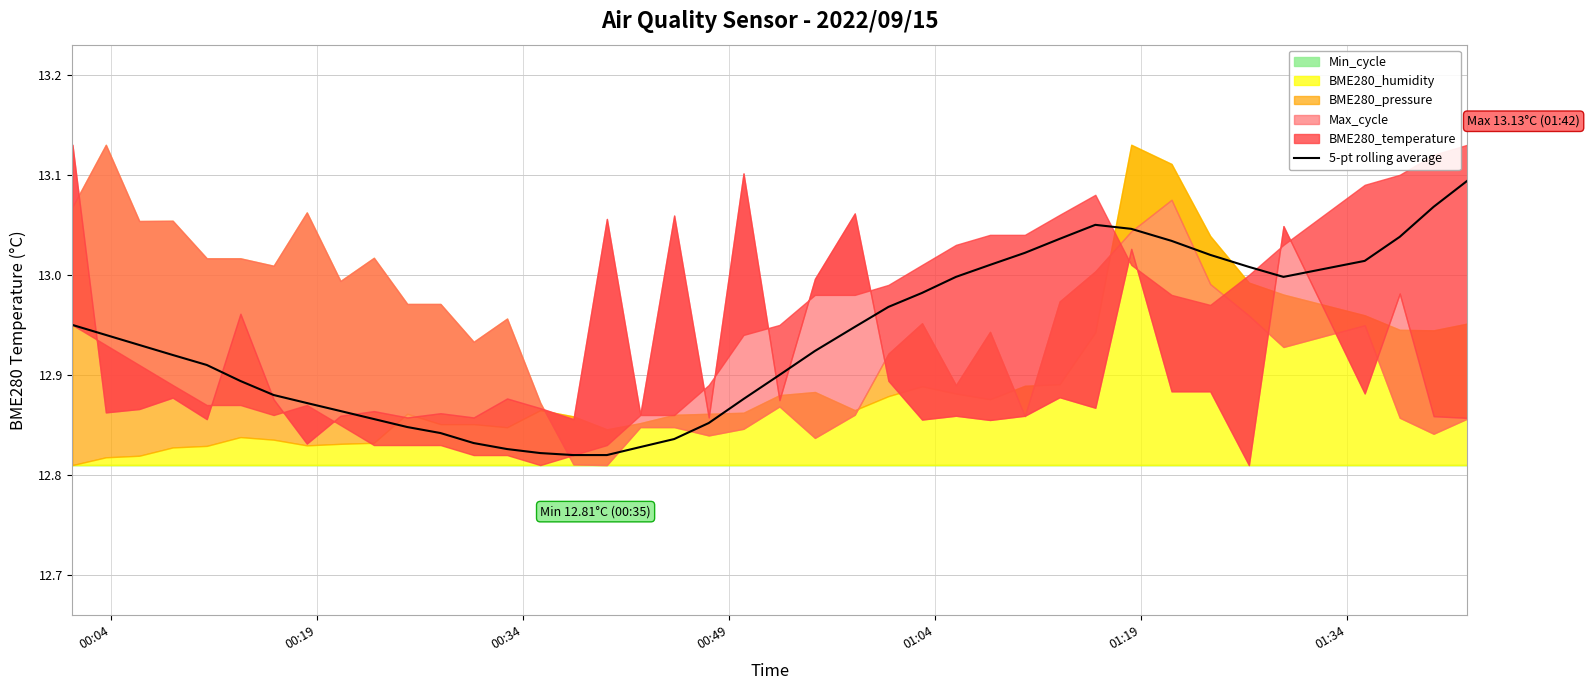

How many points are lower than both their immediate neighbors (excluding endpoints)?

2